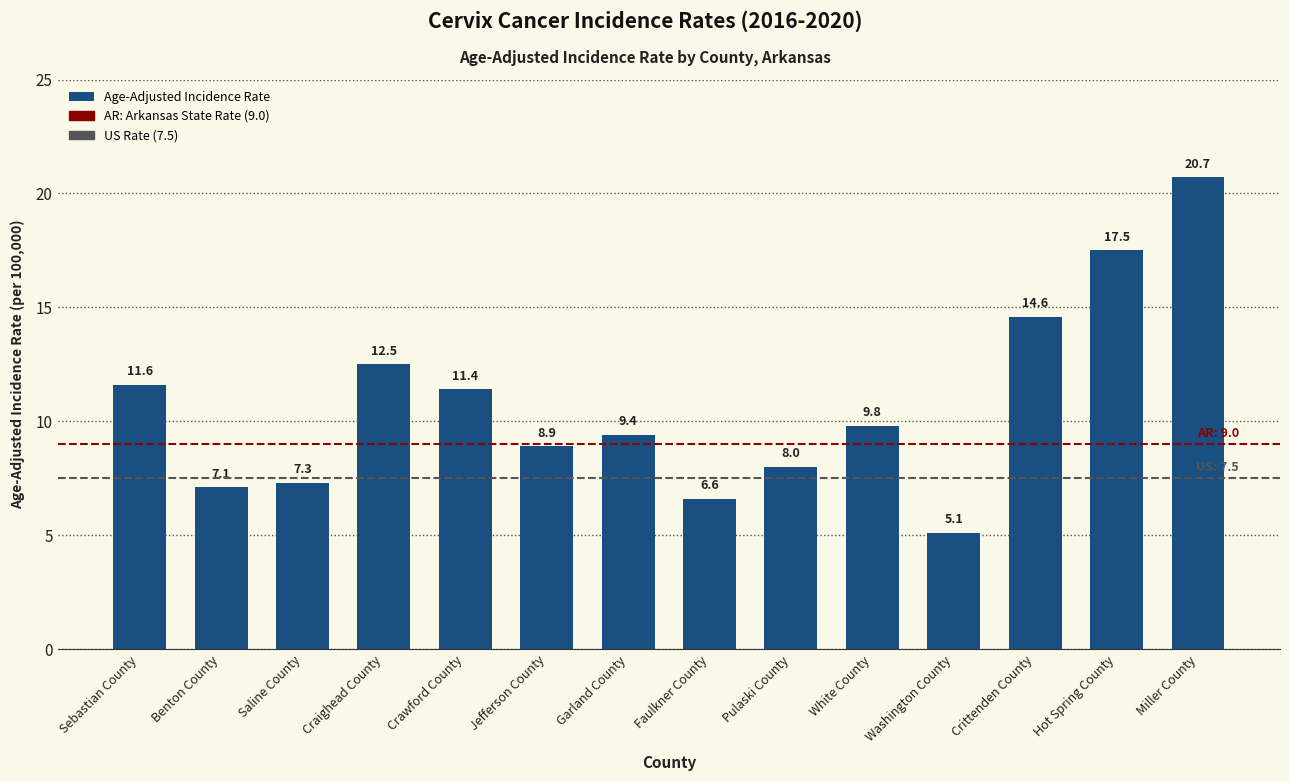

The value at Garland County is 2.3. True or false?

False